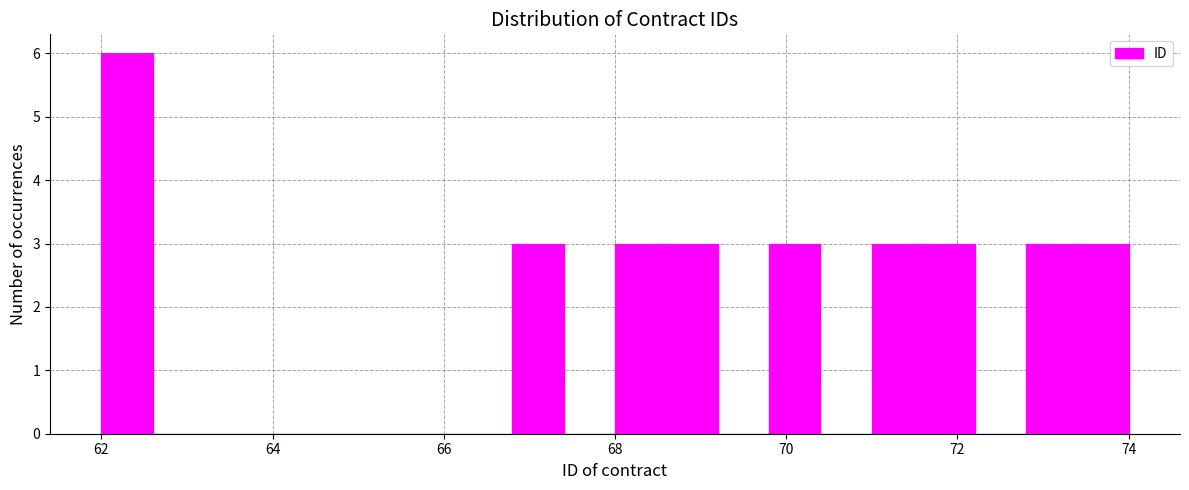

Around what value on the x-axis is the tallest bar? Give the approximate position of its centre, as read against the axis.

62.4